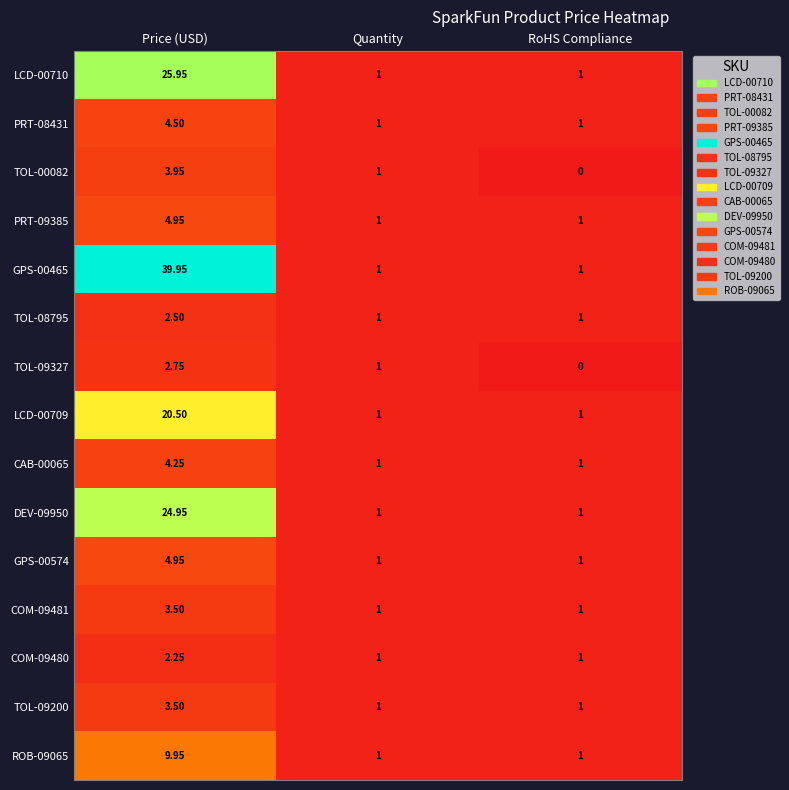

At which label does TOL-09327 first exceed 1?

Price (USD)